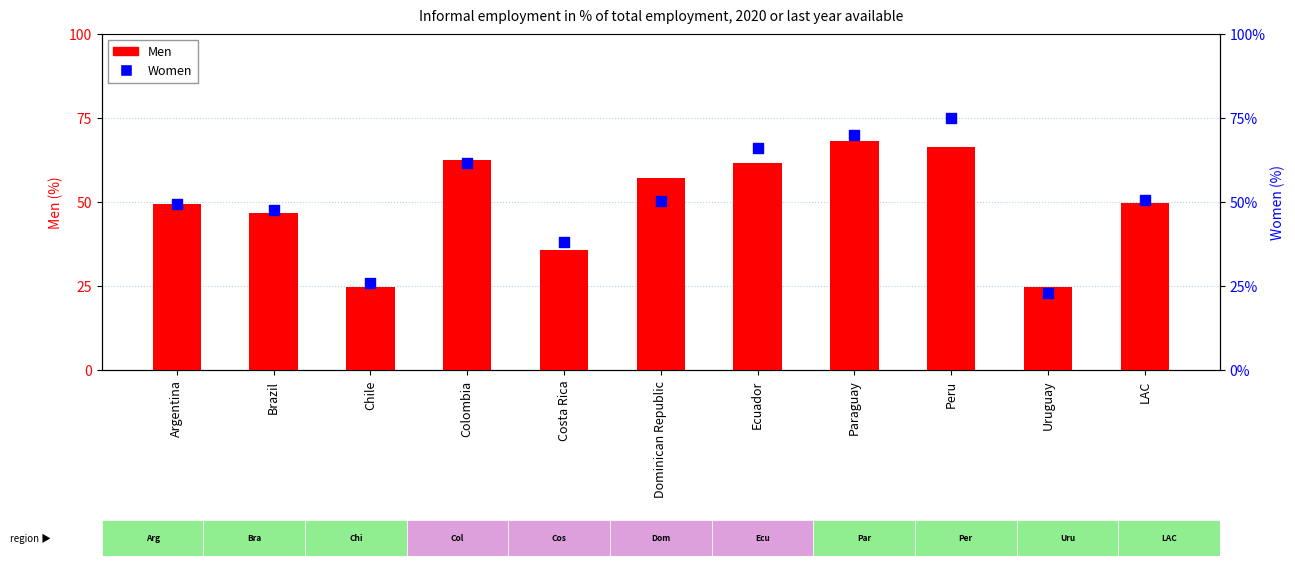

At which category is the sum across all series the highest?

Peru